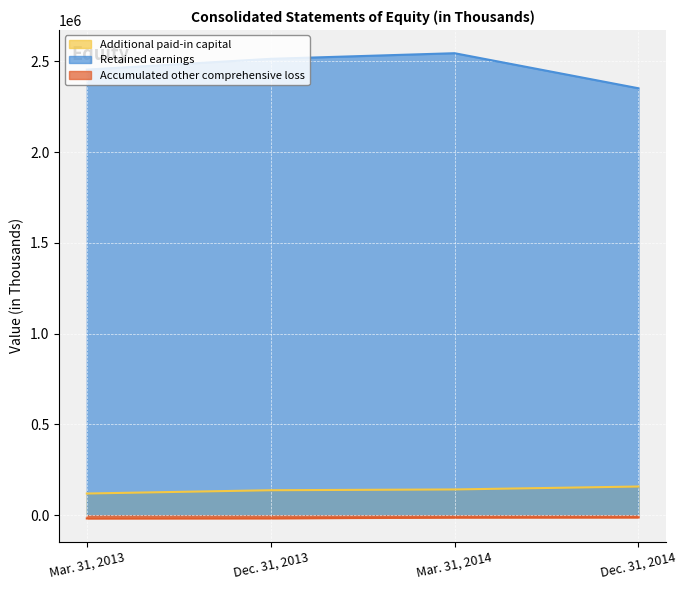

Where does the Retained earnings series first go above 2513380?

Mar. 31, 2014